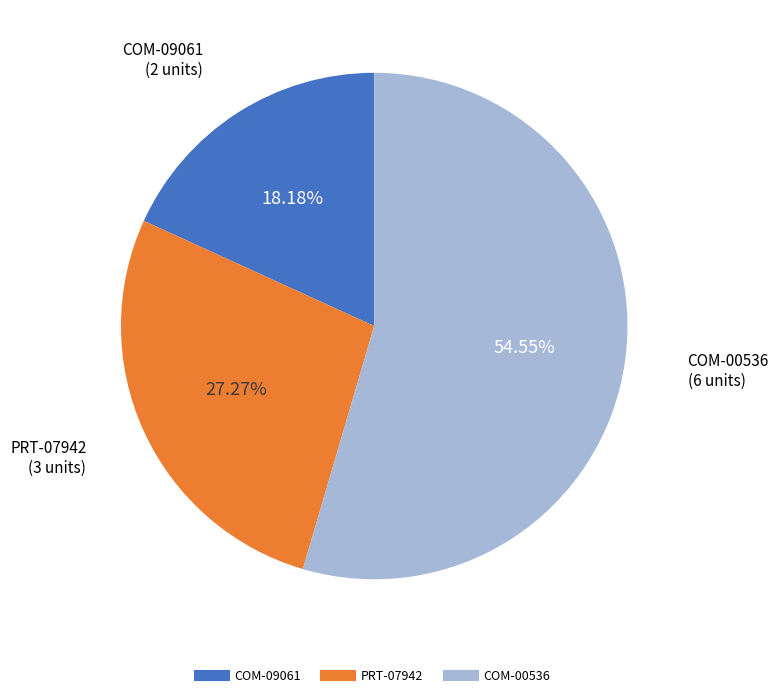

Does COM-00536 account for over 50% of the chart?

Yes